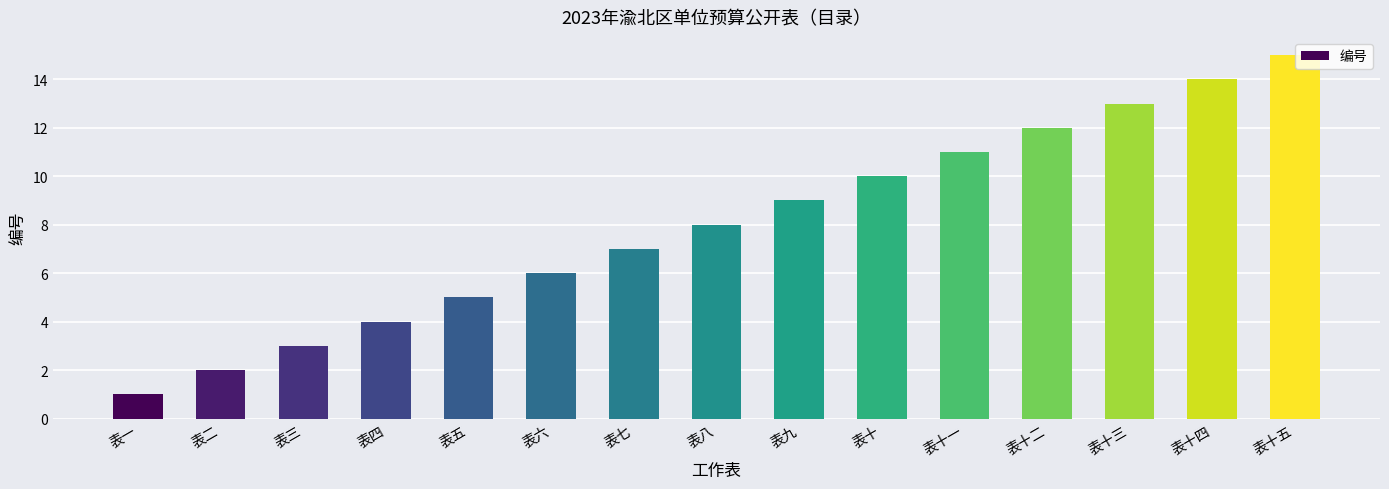

Reading left to right, list all the values displayed in this chart.

1	2	3	4	5	6	7	8	9	10	11	12	13	14	15